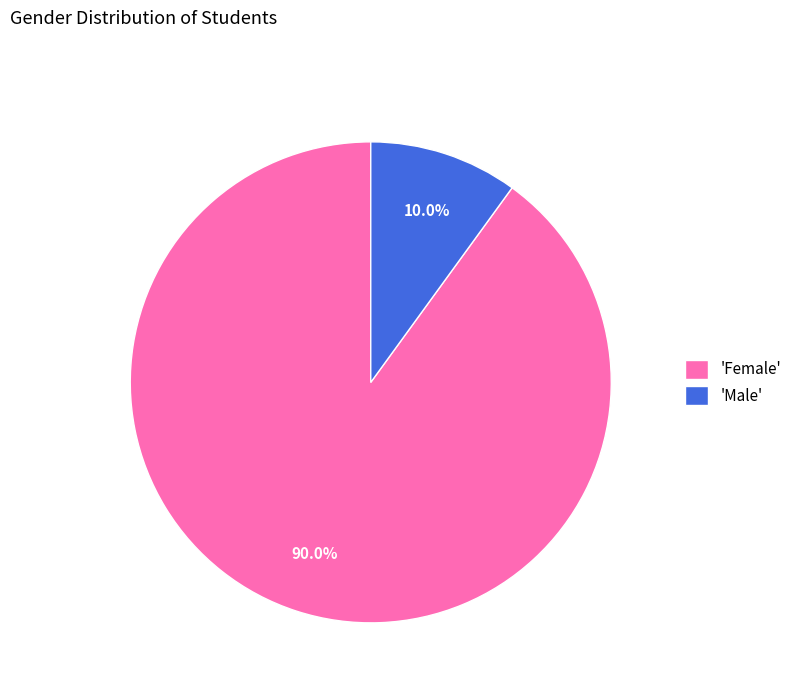

What is the largest slice in the pie chart?

'Female'